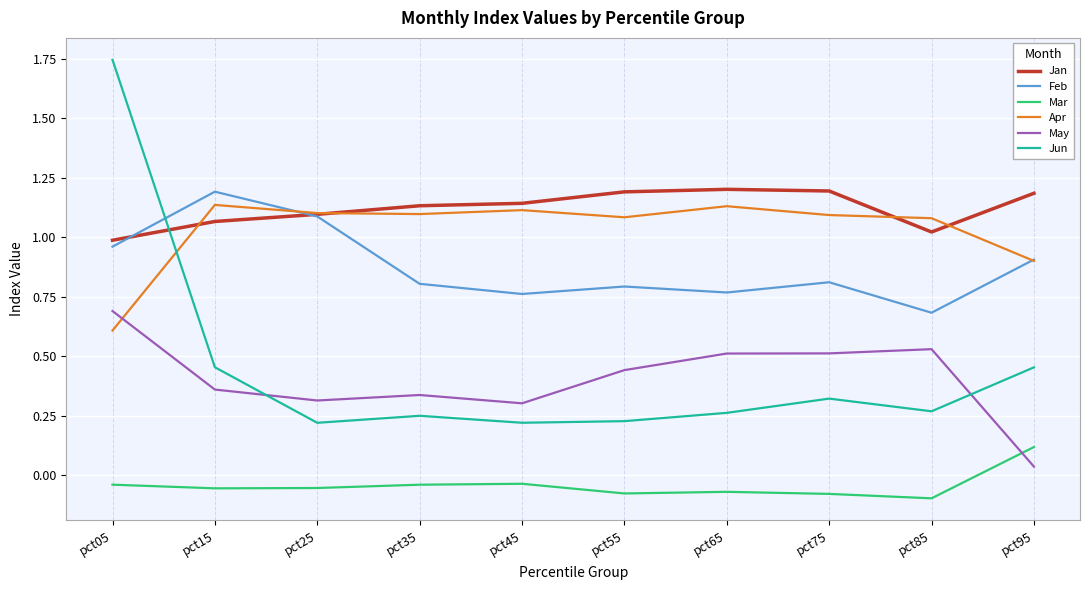

Which category has the highest value across all series?

pct05